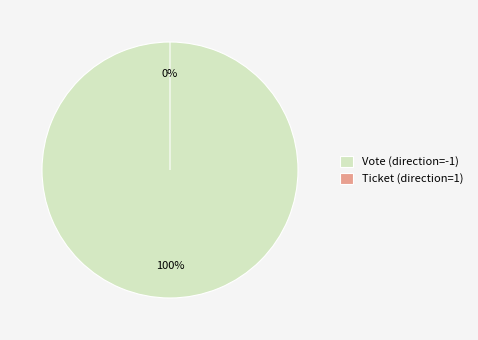

To the nearest percent, what is the difference between the largest and smallest slice percentages?

100%